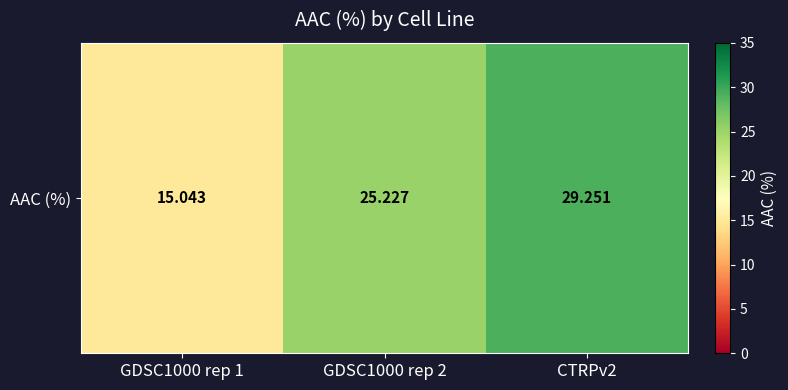

At which label does the data first exceed 25?

GDSC1000 rep 2